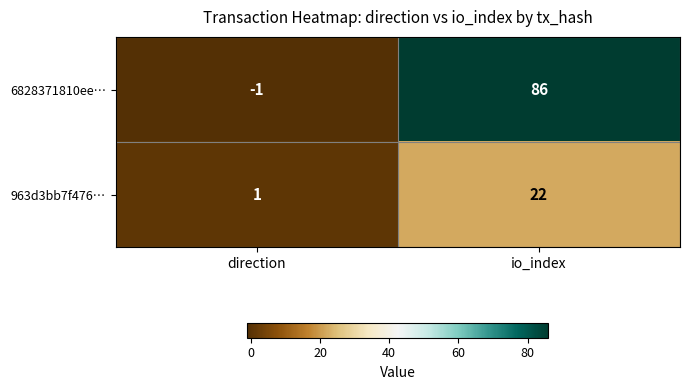

Rank the series by their average value, from highest to lowest.

6828371810ee…, 963d3bb7f476…